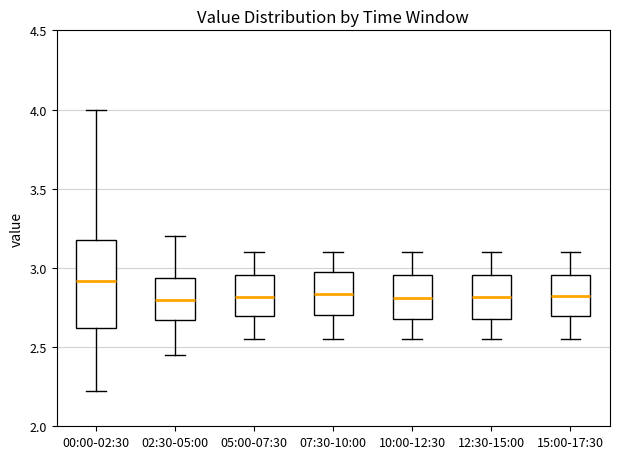

Where does the lower whisker of the box for 12:30-15:00 end on the y-axis? The values are not printed on the chart, so give them approximately, as read against the axis.

2.55